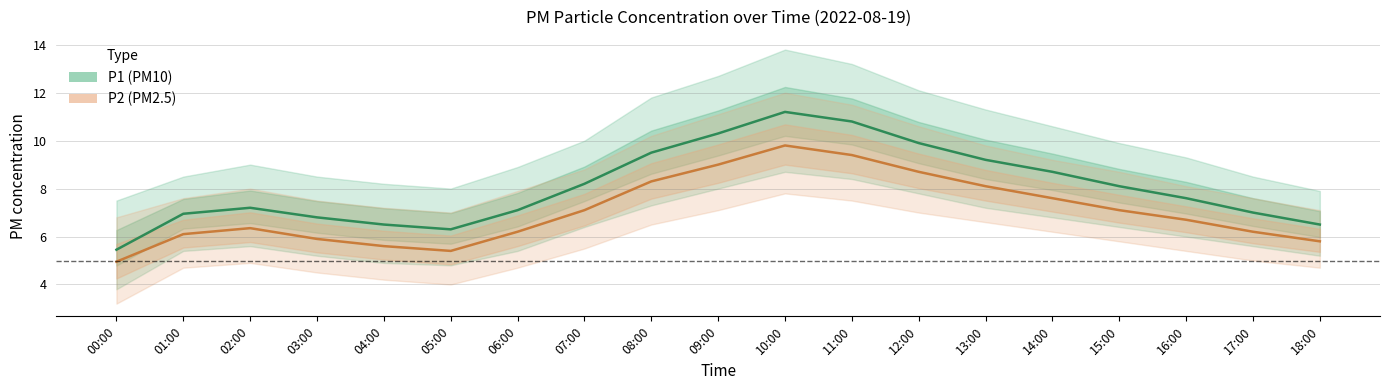

Does the chart display data point markers on the line(s)?

No